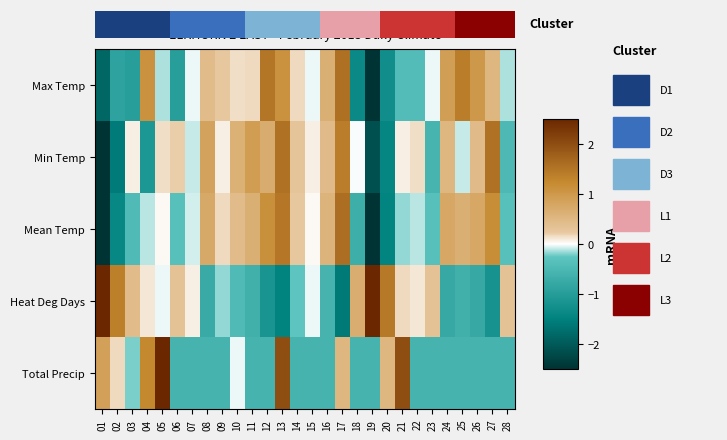

At which label is Total Precip closest to 1?

01